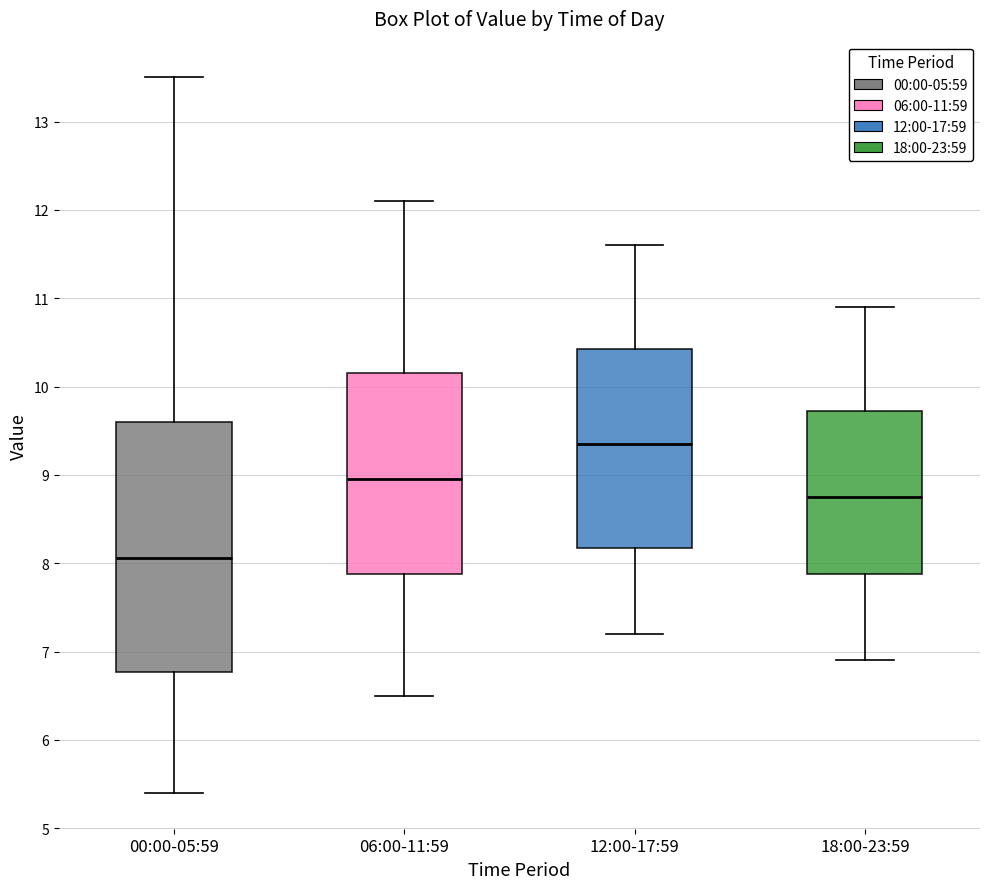

Comparing the boxes themselves (not the whiskers), which one is the tallest?

00:00-05:59